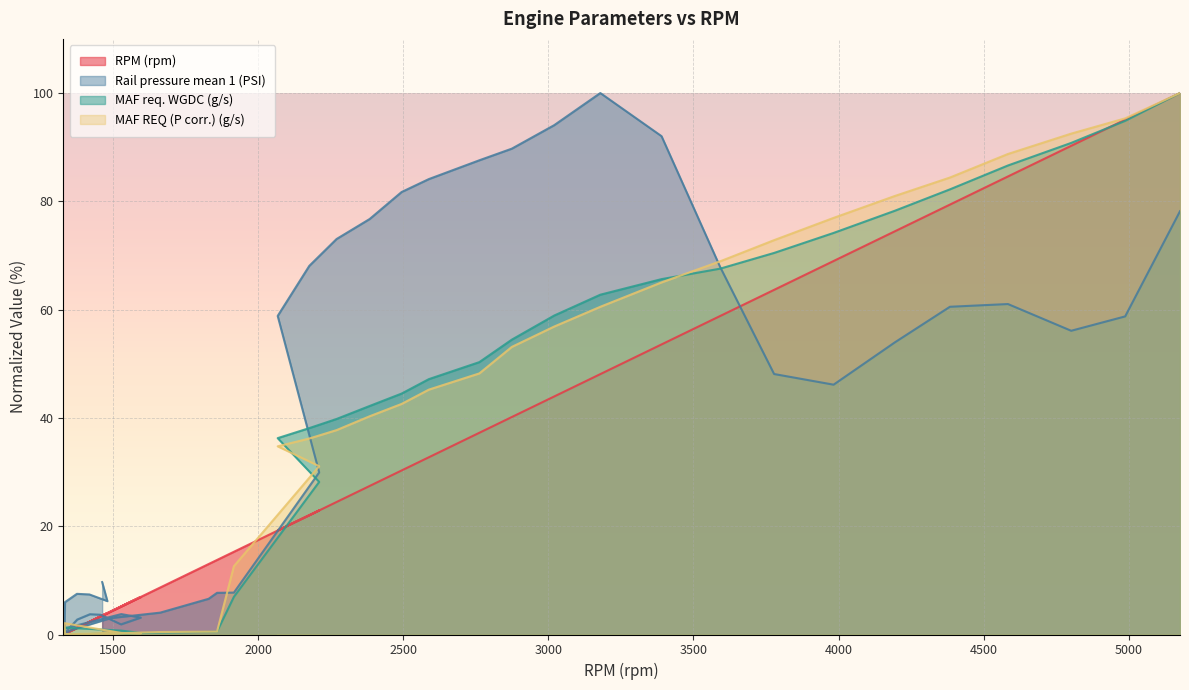

At 3983, list the series in order from largest to smallest.

MAF REQ (P corr.) (g/s), MAF req. WGDC (g/s), RPM (rpm), Rail pressure mean 1 (PSI)